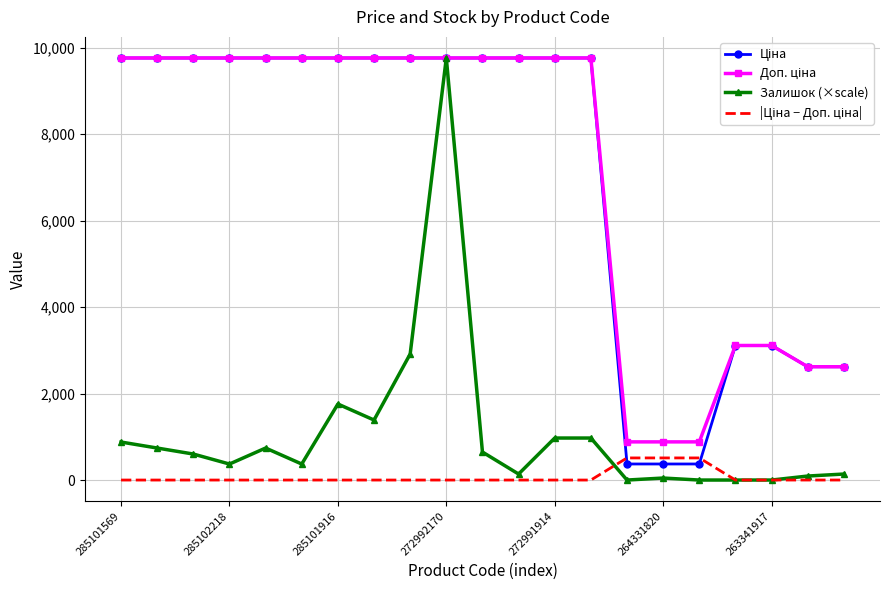

What is the maximum value shown in the chart?

9764.4